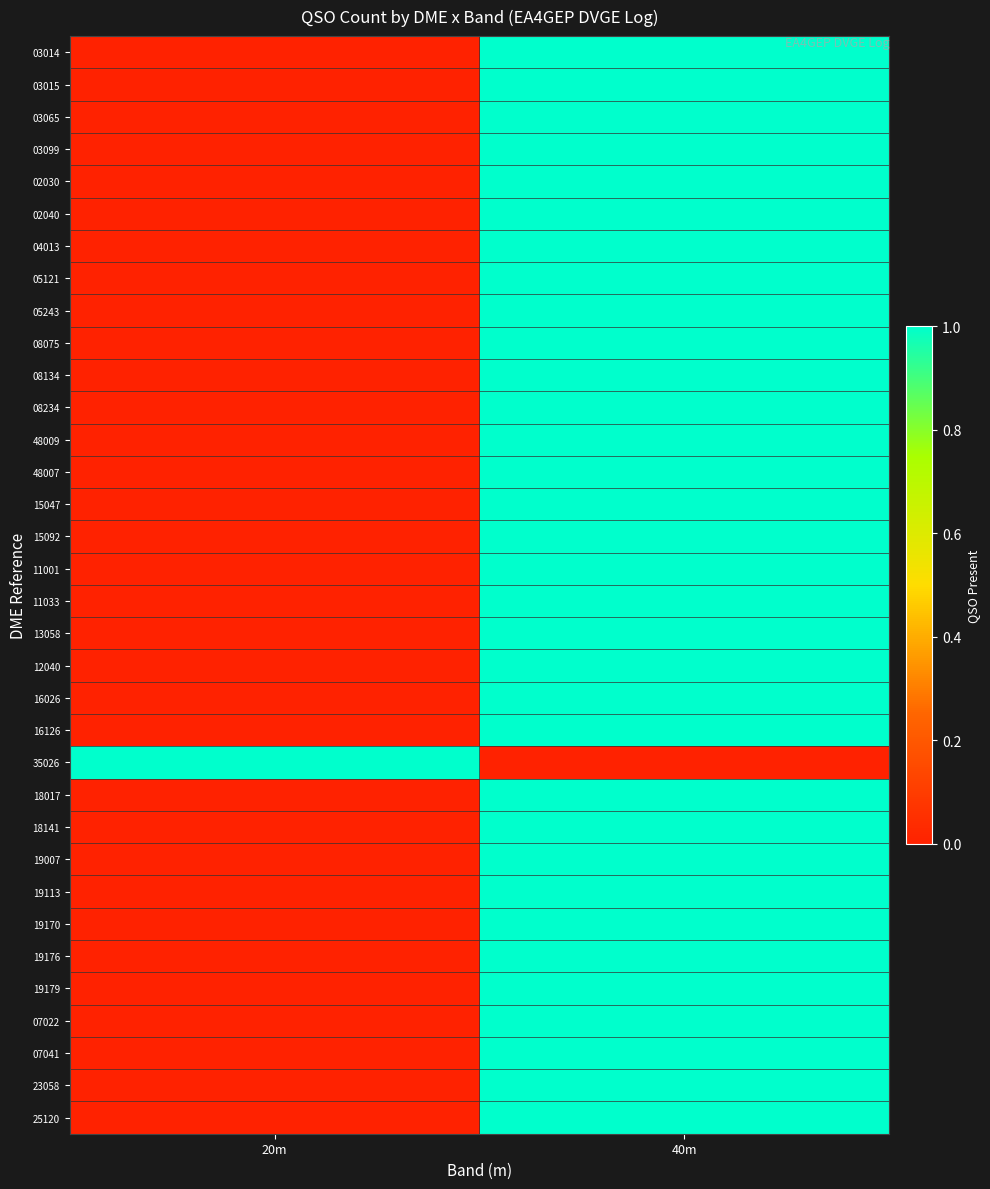

Count the number of data series in this chart.

34